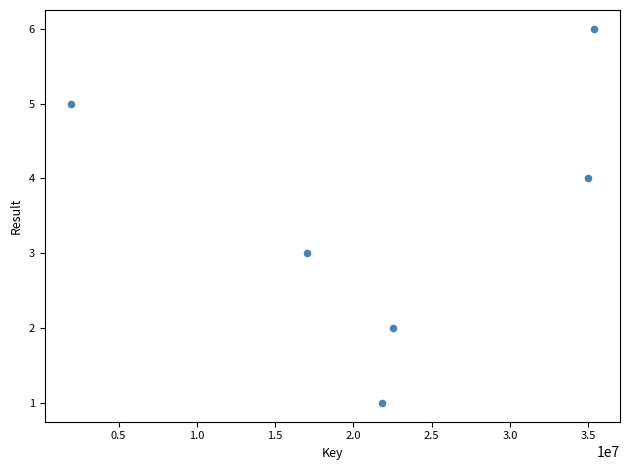

What is the average Y value?

4